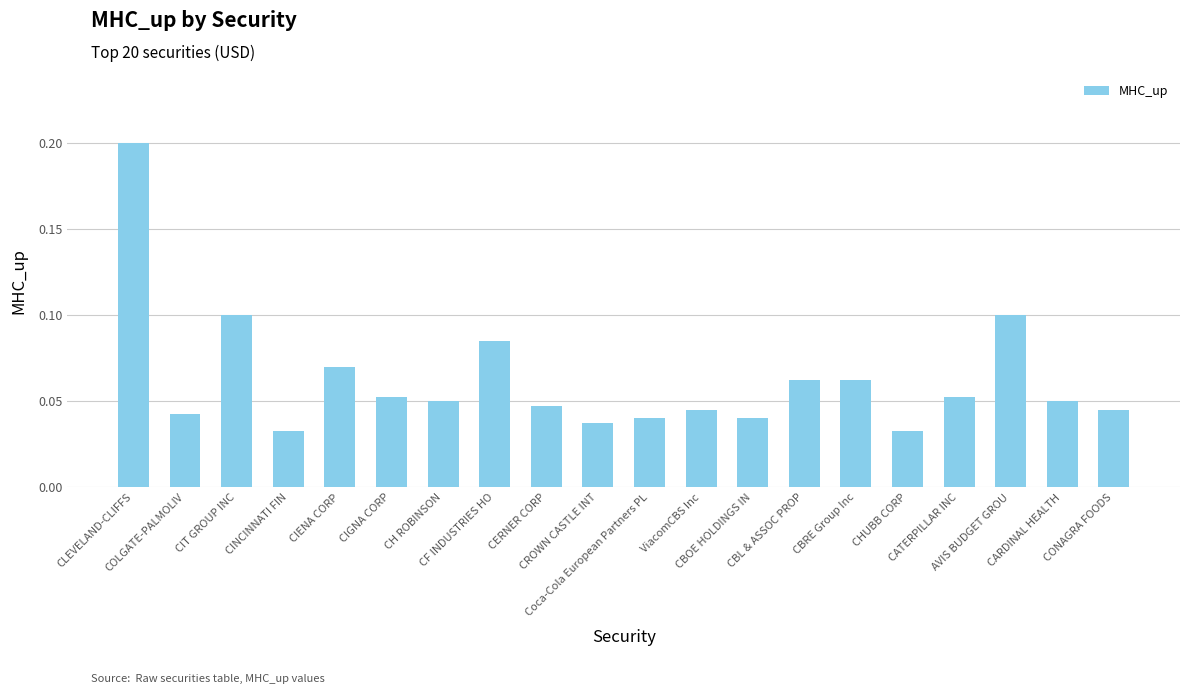

What is the sum of all values?

1.2